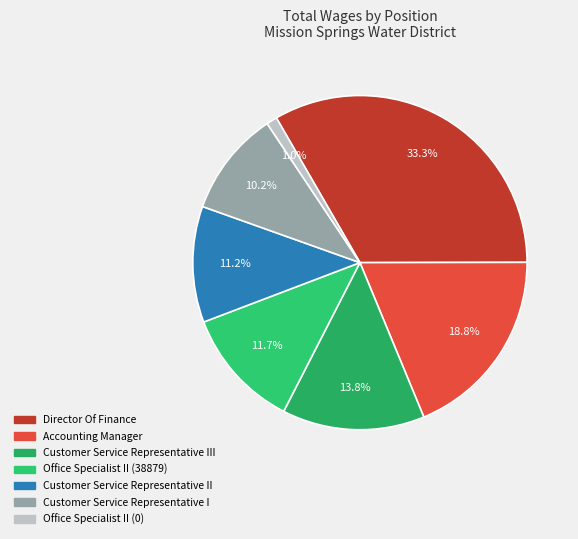

To the nearest percent, what is the difference between the Director Of Finance and Customer Service Representative II slice percentages?

22%